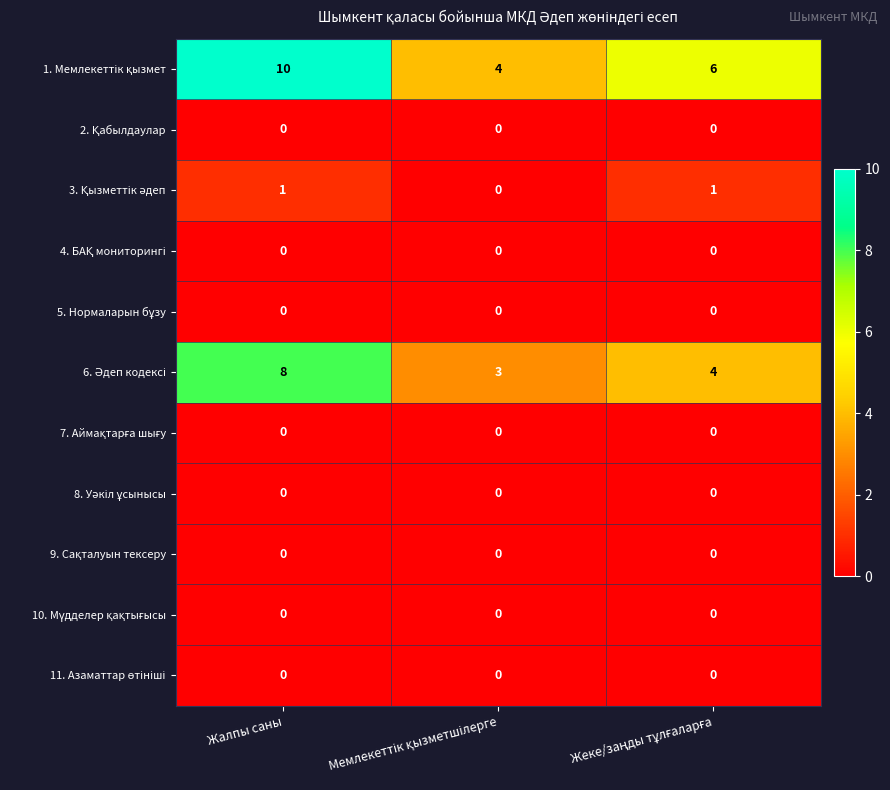

What is the greatest value displayed?

10